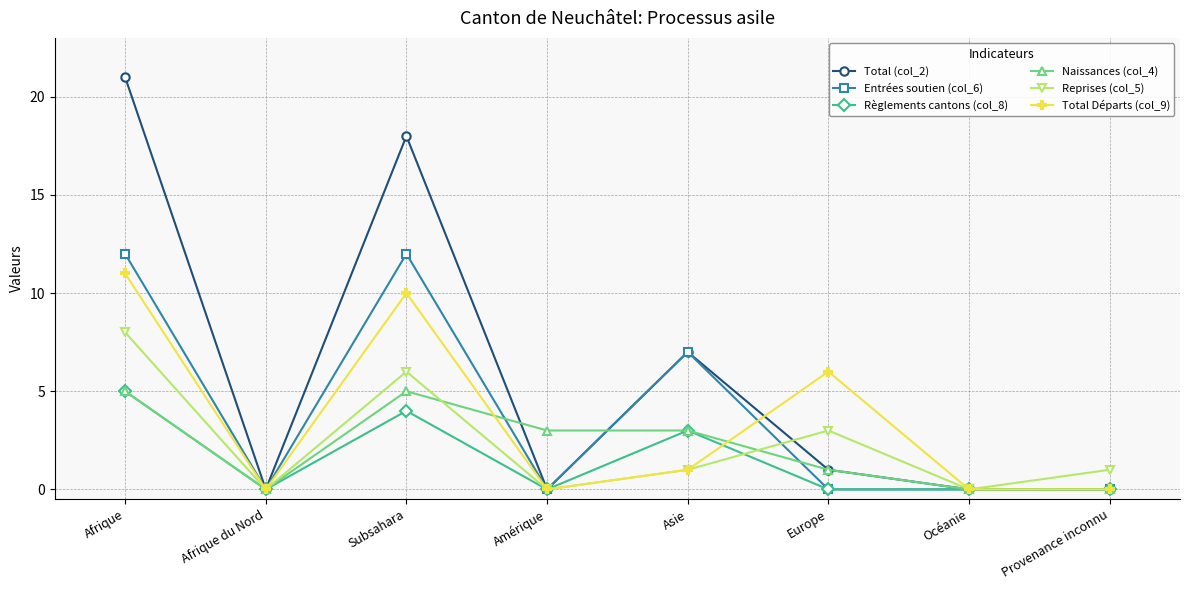

How many values in the Naissances (col_4) series are below 3?

4